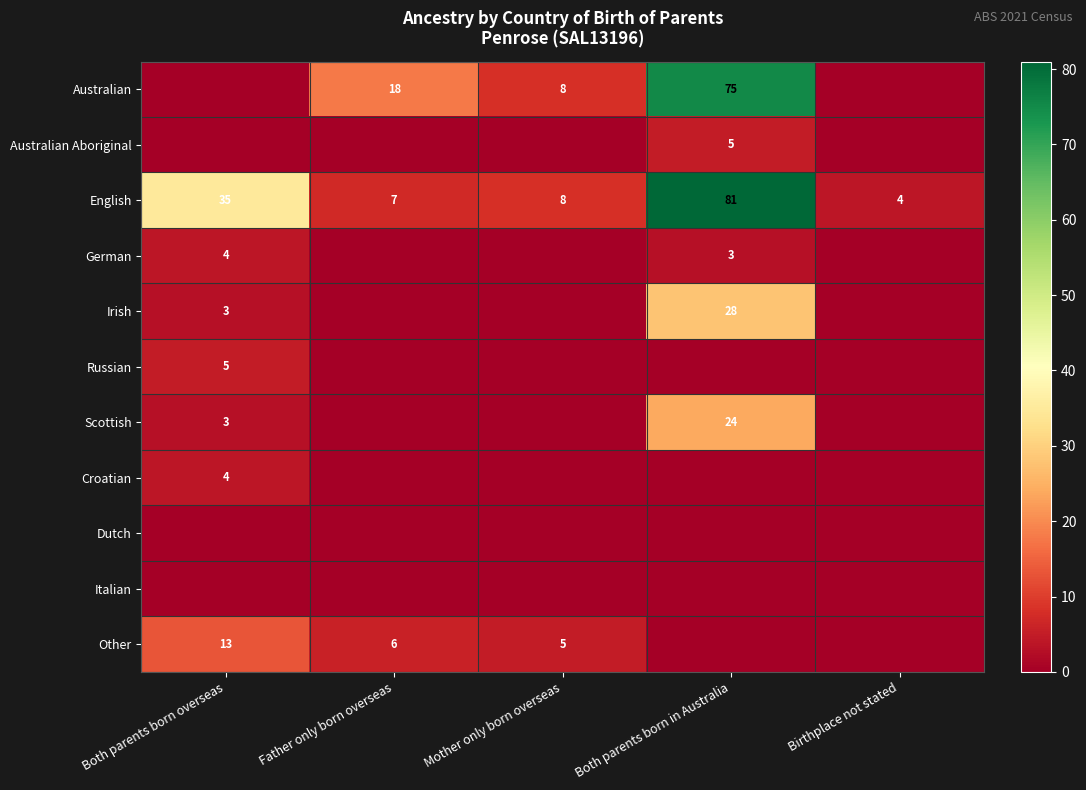

The value of Australian Aboriginal at Both parents born in Australia is 2. True or false?

False